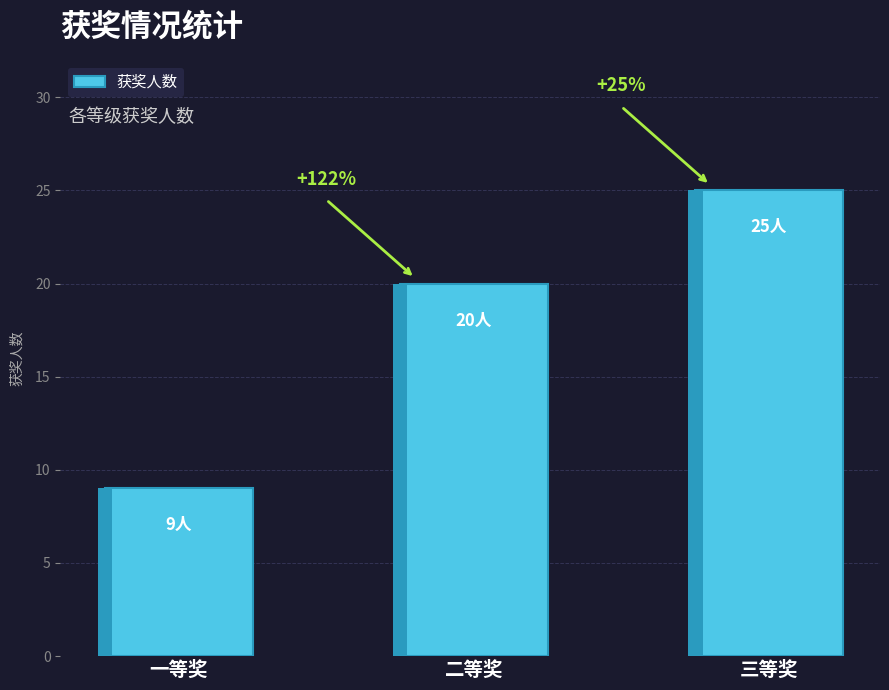

Approximately how many times larger is the value at 三等奖 compared to 一等奖?

2.8